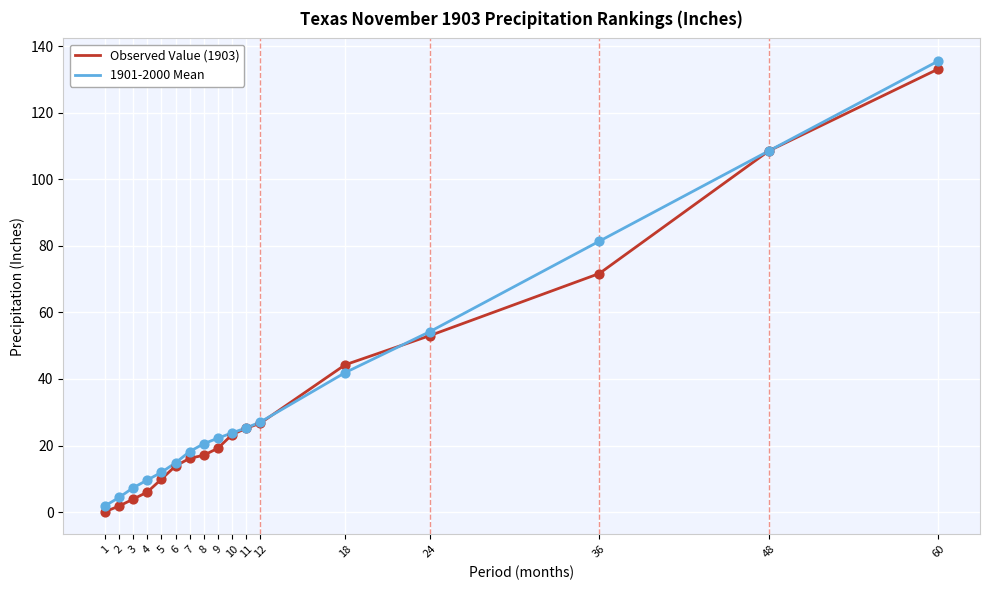

What are all the series names shown in the legend?

Observed Value (1903), 1901-2000 Mean